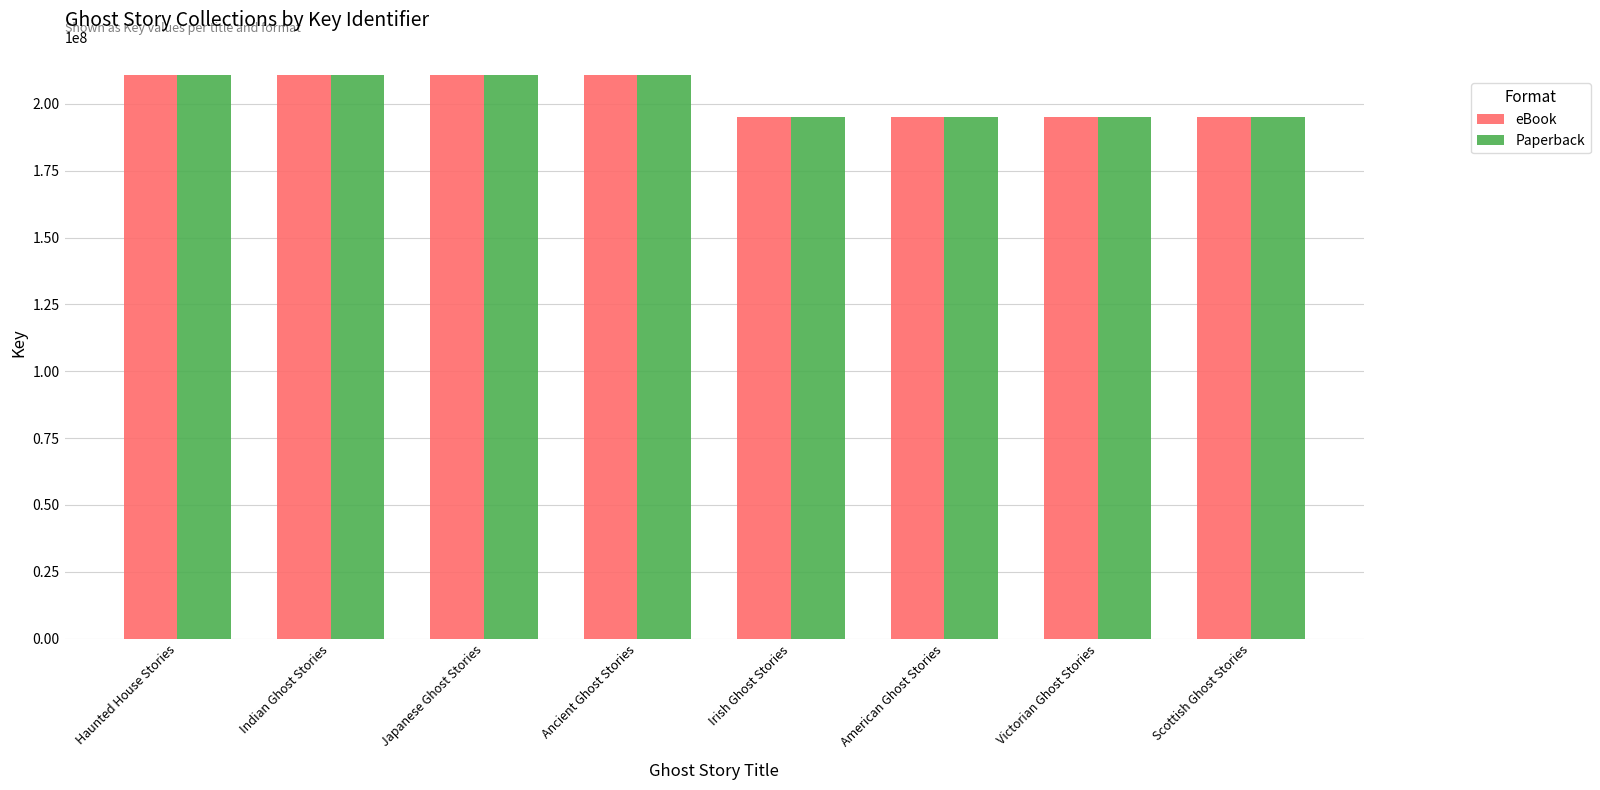

The value of eBook at Scottish Ghost Stories is 194952931. True or false?

True